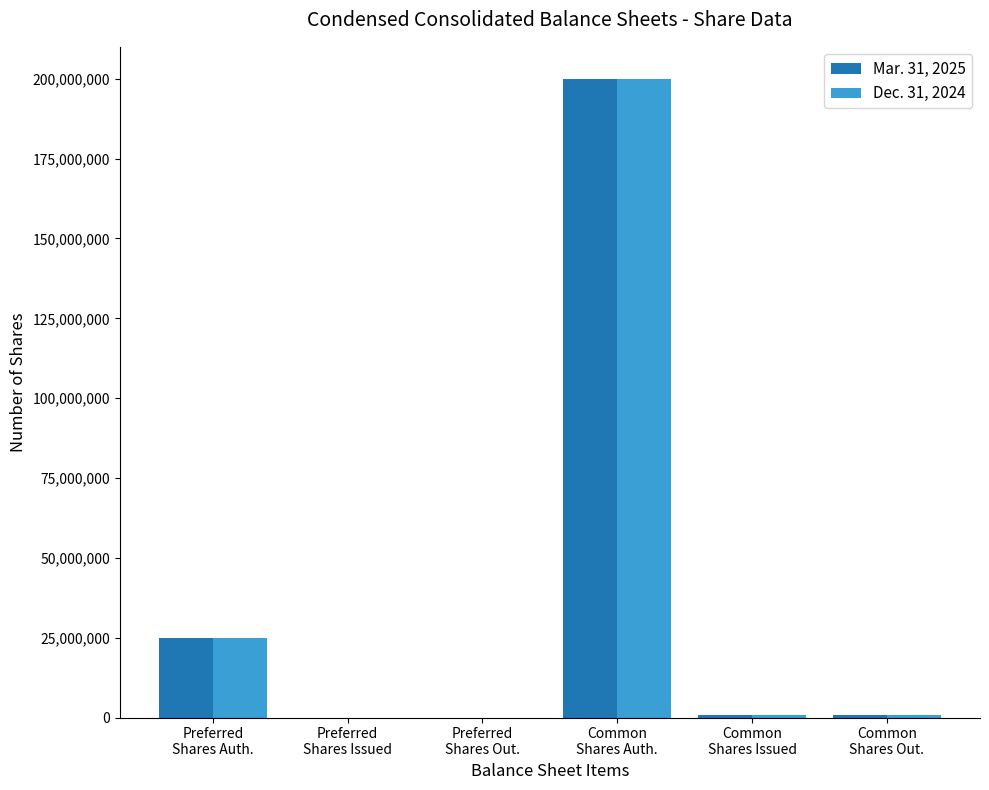

How many series are shown in this chart?

2